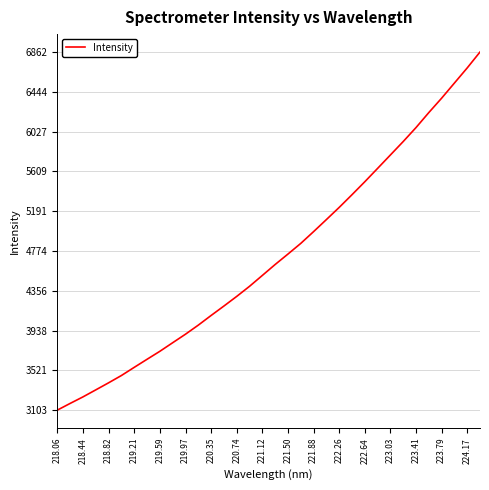

What is the difference between the maximum and minimum values?

3758.8